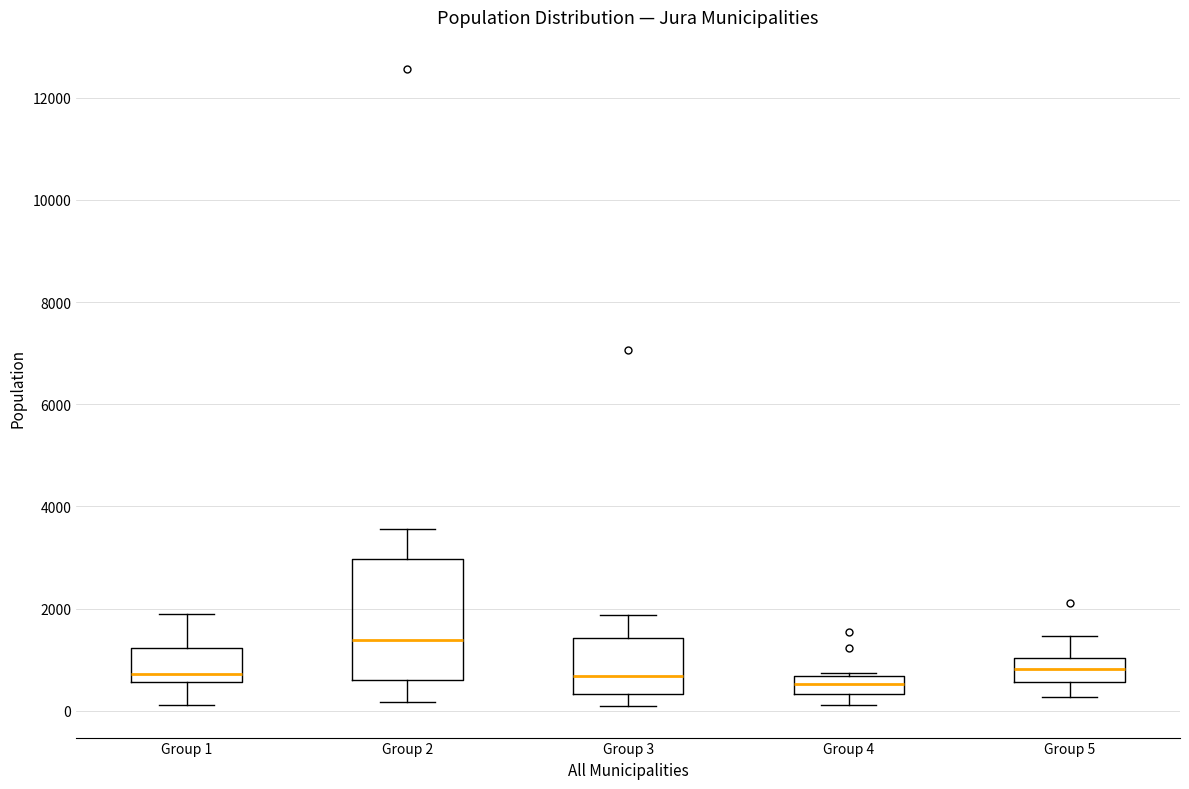

Reading left to right, read every box against the y-axis: the position of its median line, the range the box covers, and the ends of its whiskers. The values are not printed on the chart, so give them approximately, as read against the axis.

Group 1: median 800, box 600 to 1200, whiskers 200 to 2000
Group 2: median 1400, box 600 to 3000, whiskers 200 to 3600
Group 3: median 600, box 400 to 1400, whiskers 0 to 1800
Group 4: median 600 (inside the box), box 400 to 600, whiskers 200 to 800
Group 5: median 800, box 600 to 1000, whiskers 200 to 1400